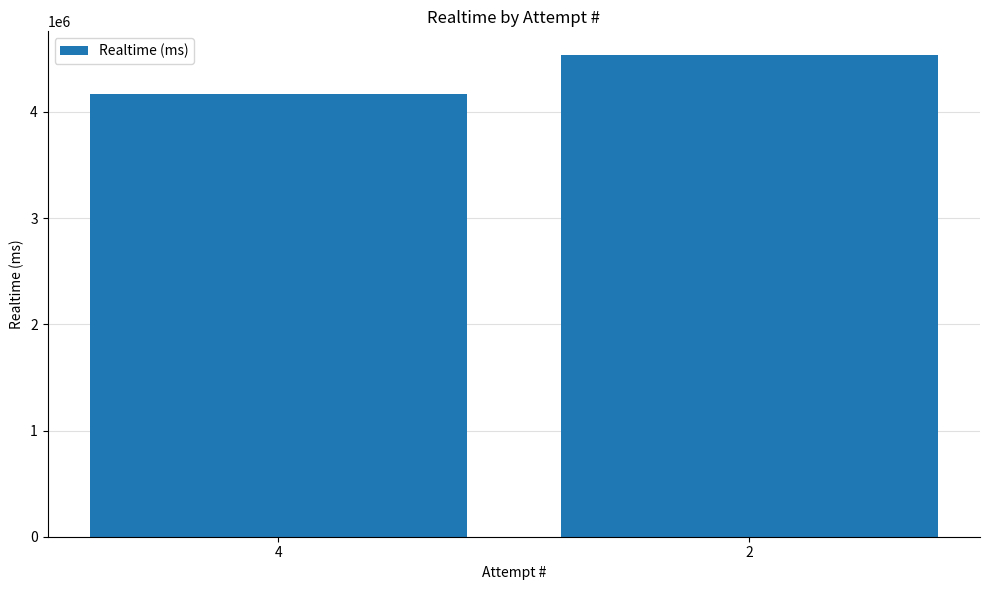

Reading left to right, what are all the values shown in this chart?

4171283	4532020